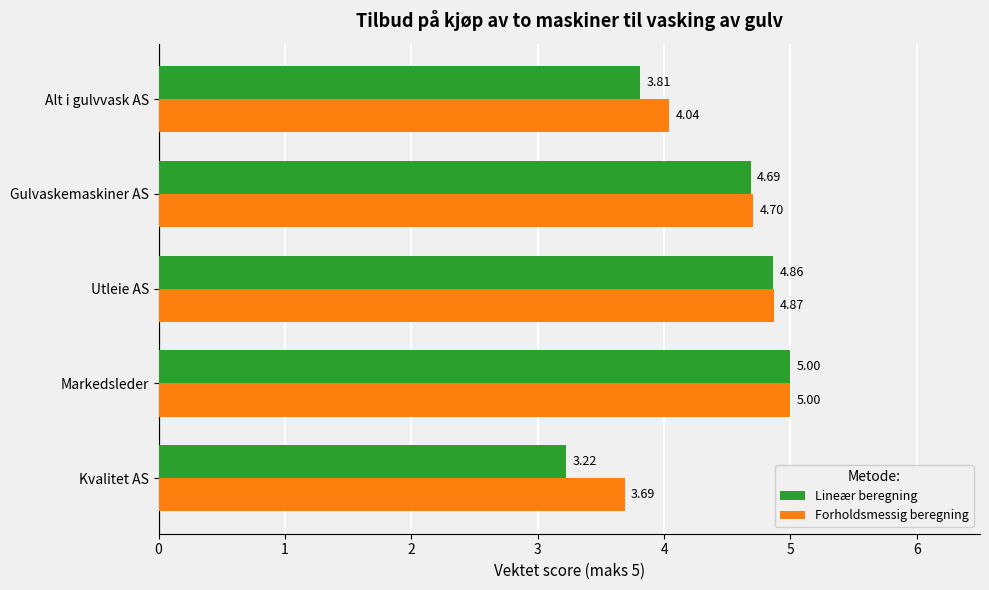

Which category has the highest value across all series?

Markedsleder